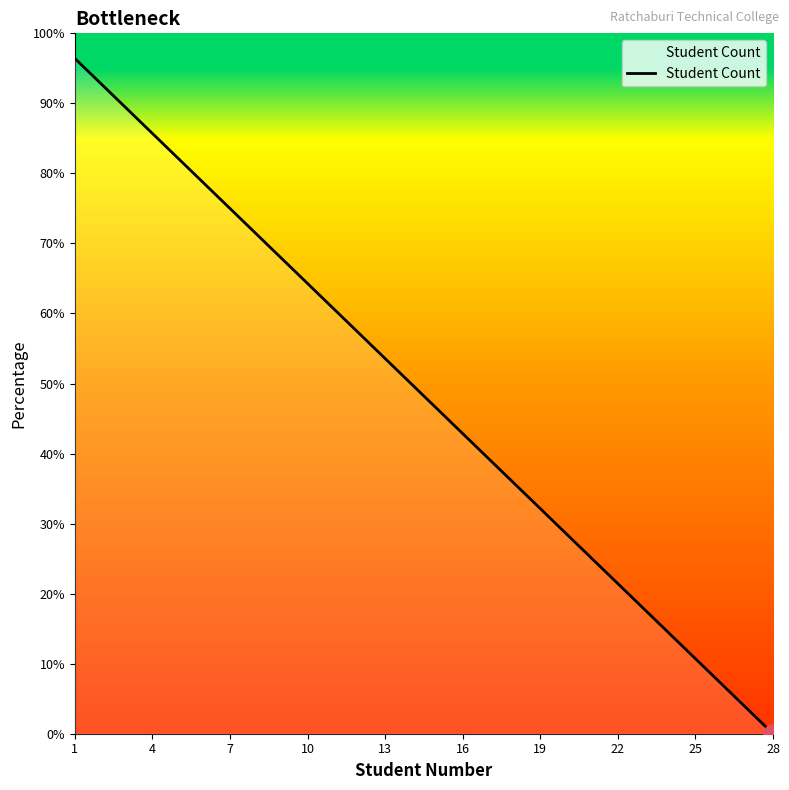

What is the difference between the maximum and minimum values?

96.4